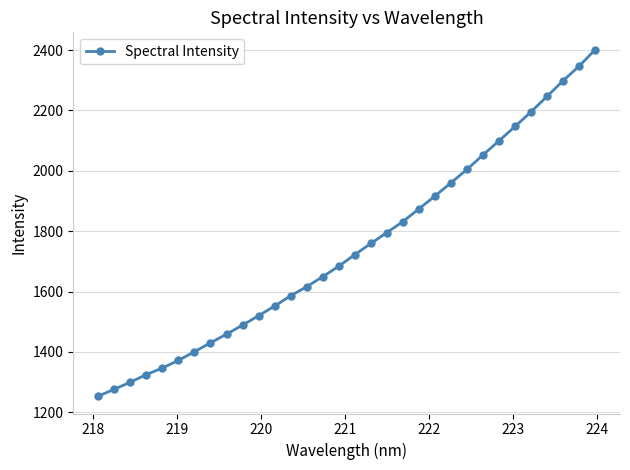

What is the greatest value displayed?

2401.4